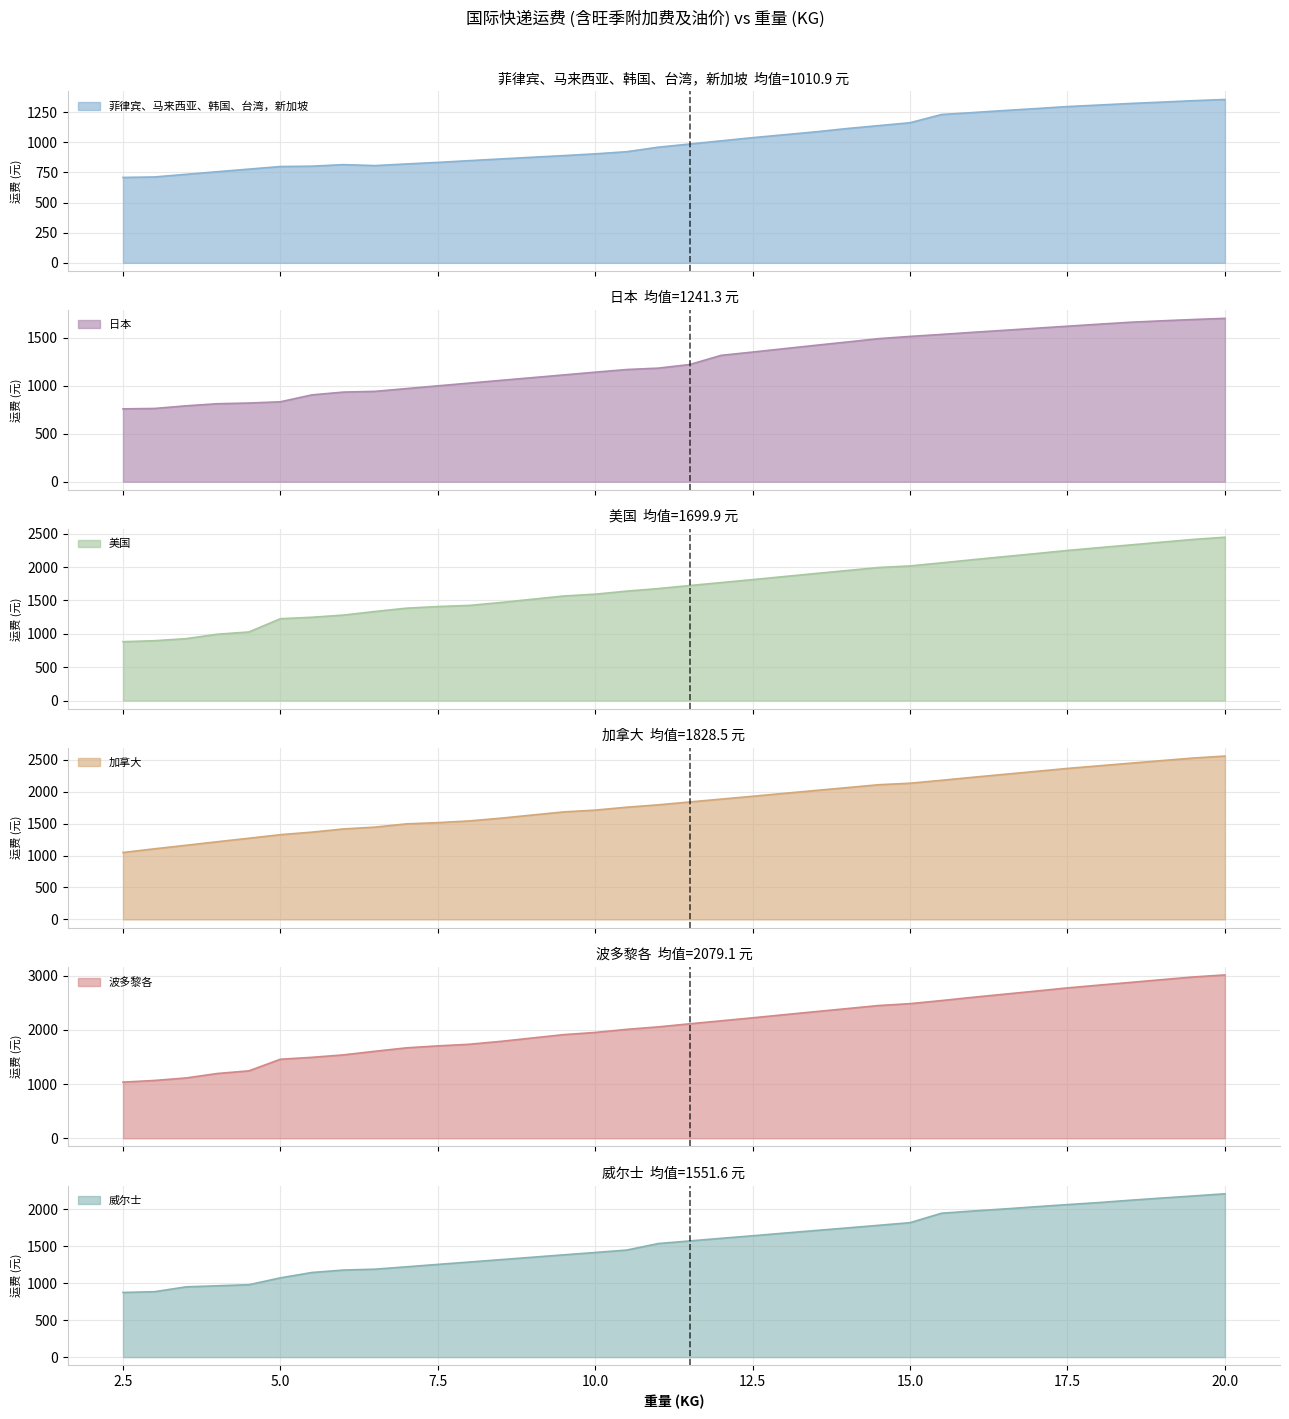

At which label does 美国 first exceed 1724?

11.5